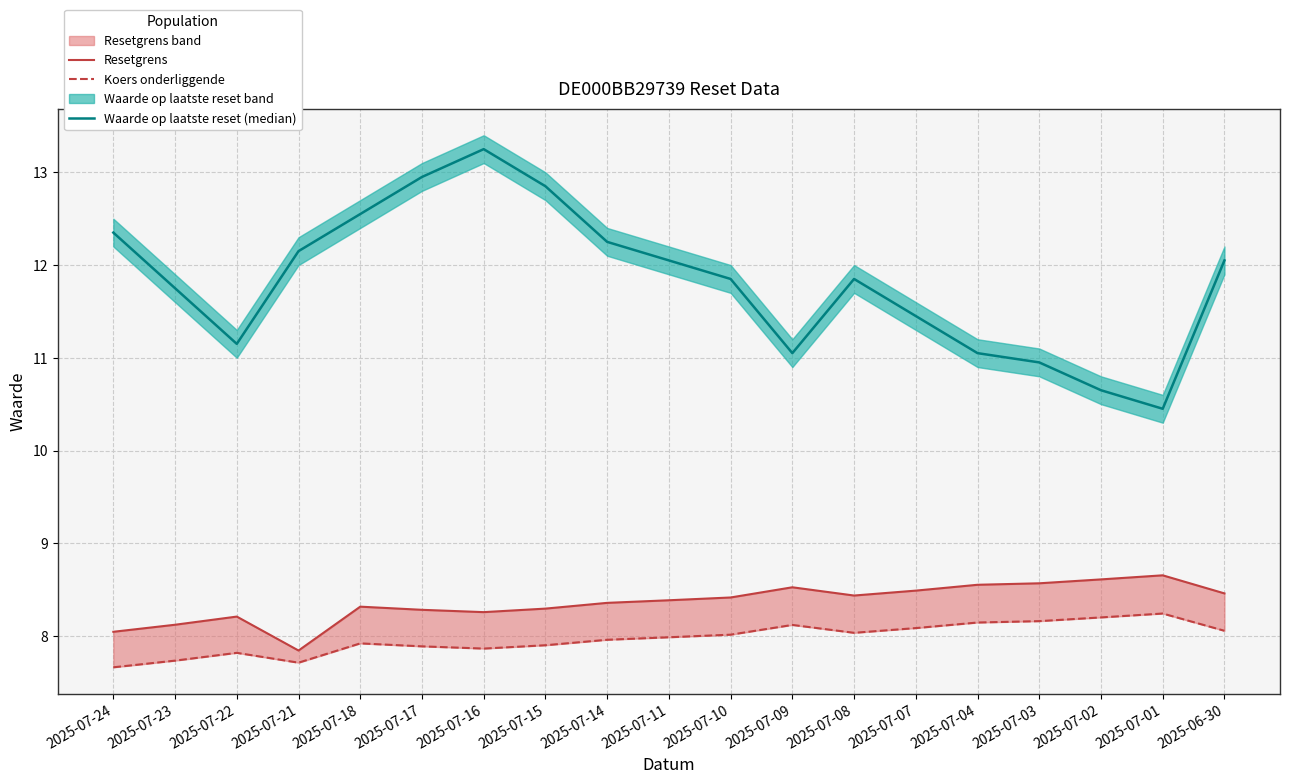

True or false: Koers onderliggende and Resetgrens cross at least once.

False